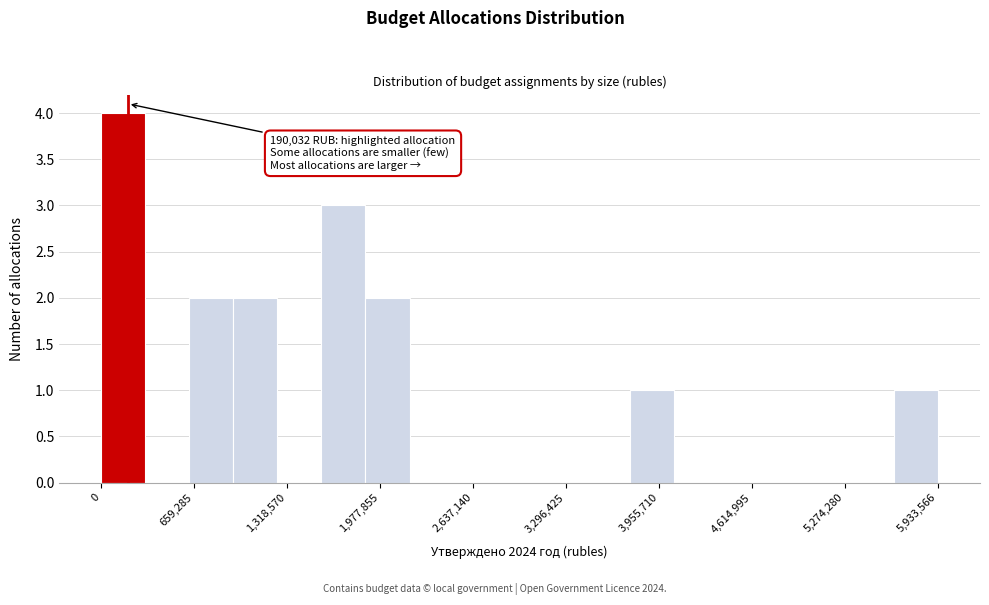

Read against the x-axis, roughly where is the centre of the tallest bar?

200000